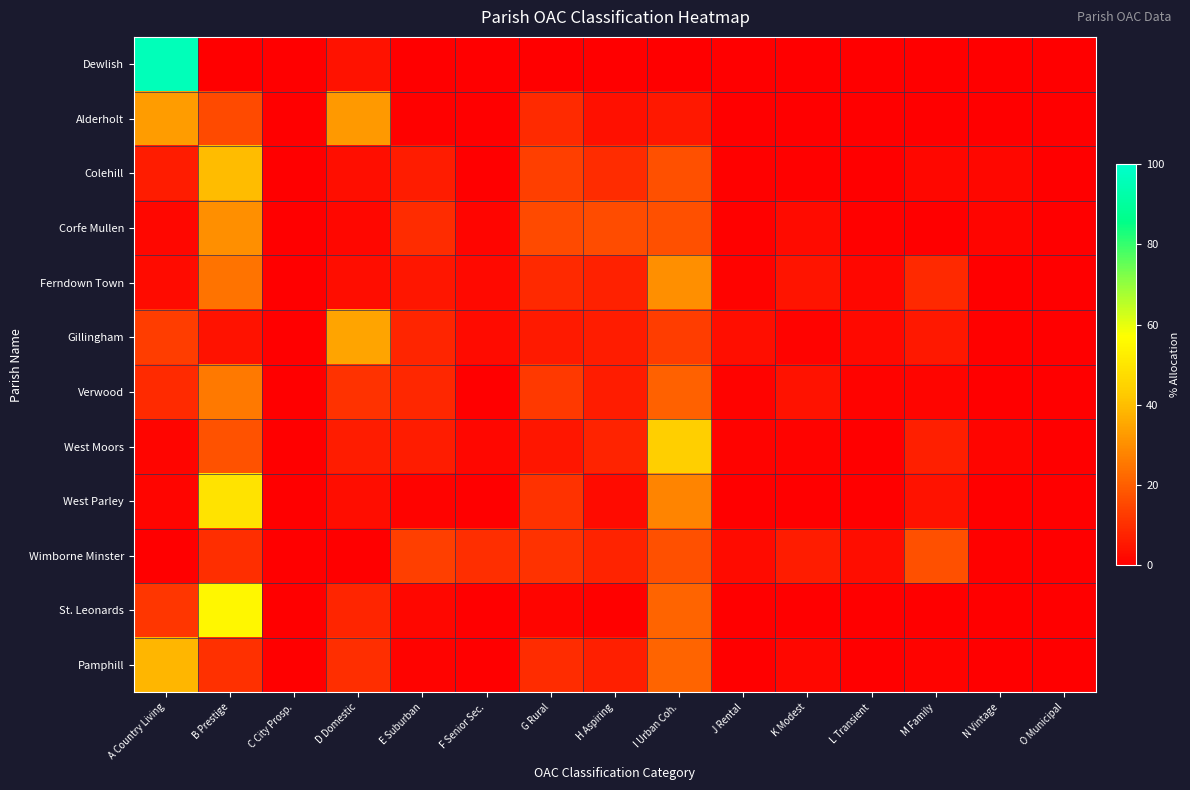

What is the greatest value displayed?

96.1